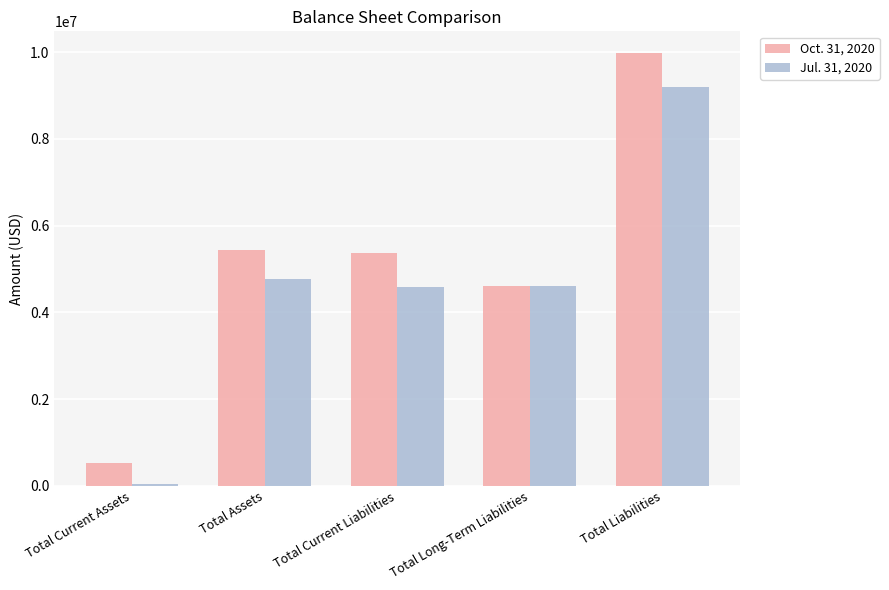

Which series has the largest range (max minus min)?

Oct. 31, 2020